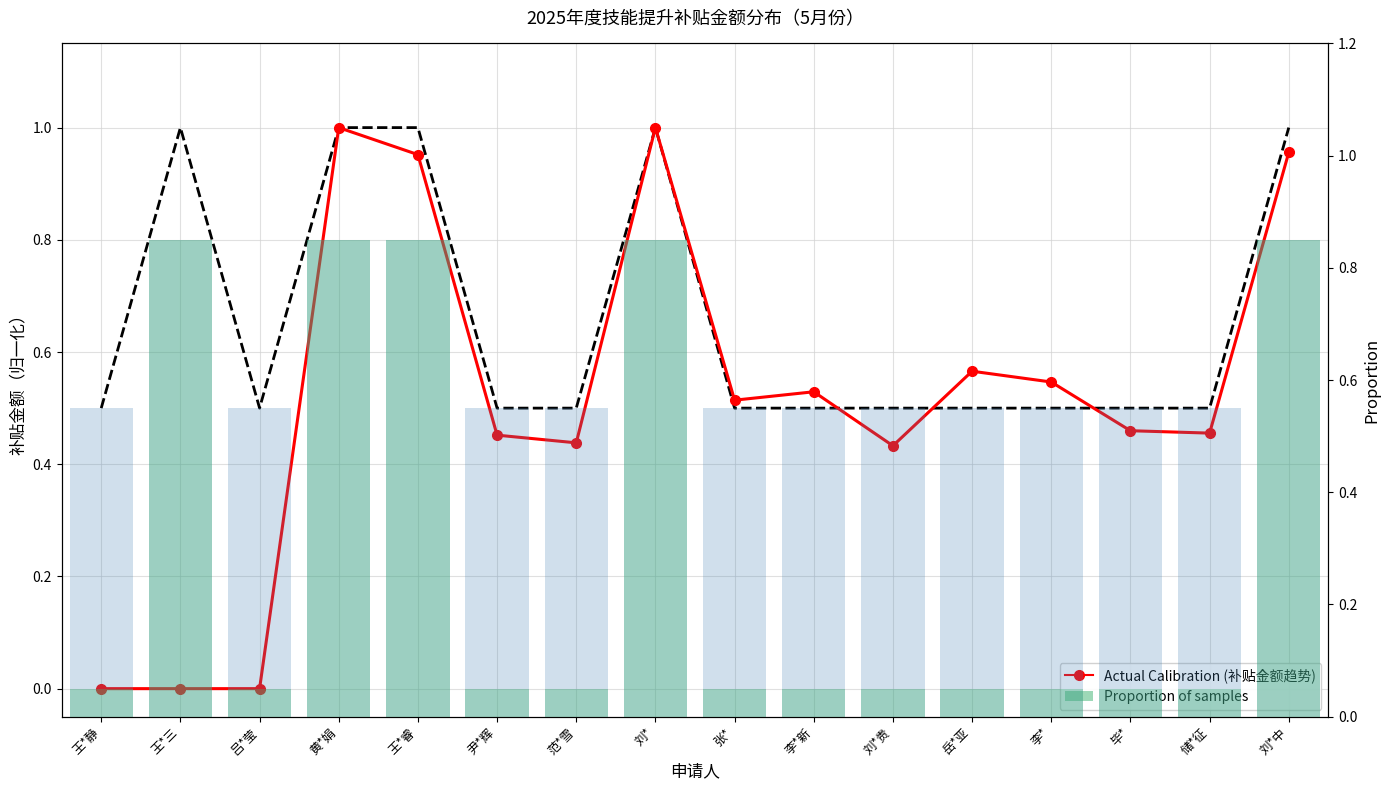

Read the Proportion of samples value at 王*三.

0.8